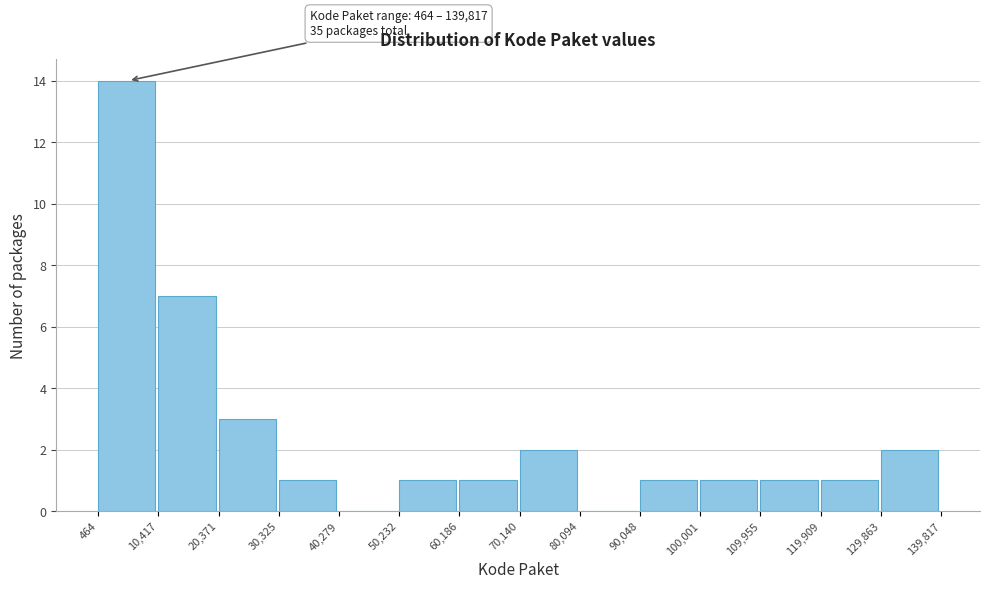

Which range on the x-axis has the tallest bar?

464 to 10,417